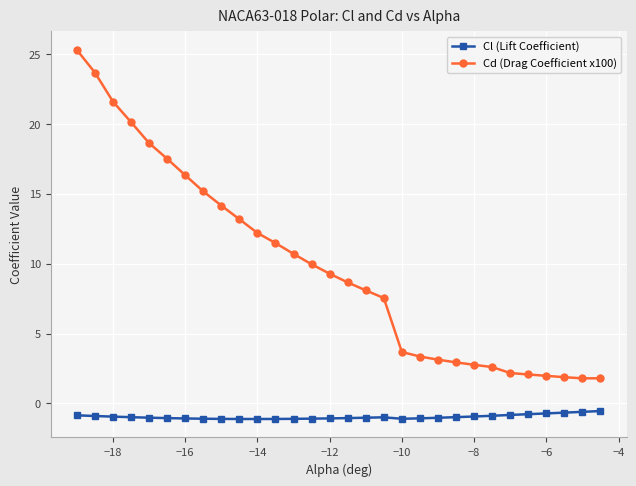

List the series in order of their overall mean, lowest first.

Cl (Lift Coefficient), Cd (Drag Coefficient x100)